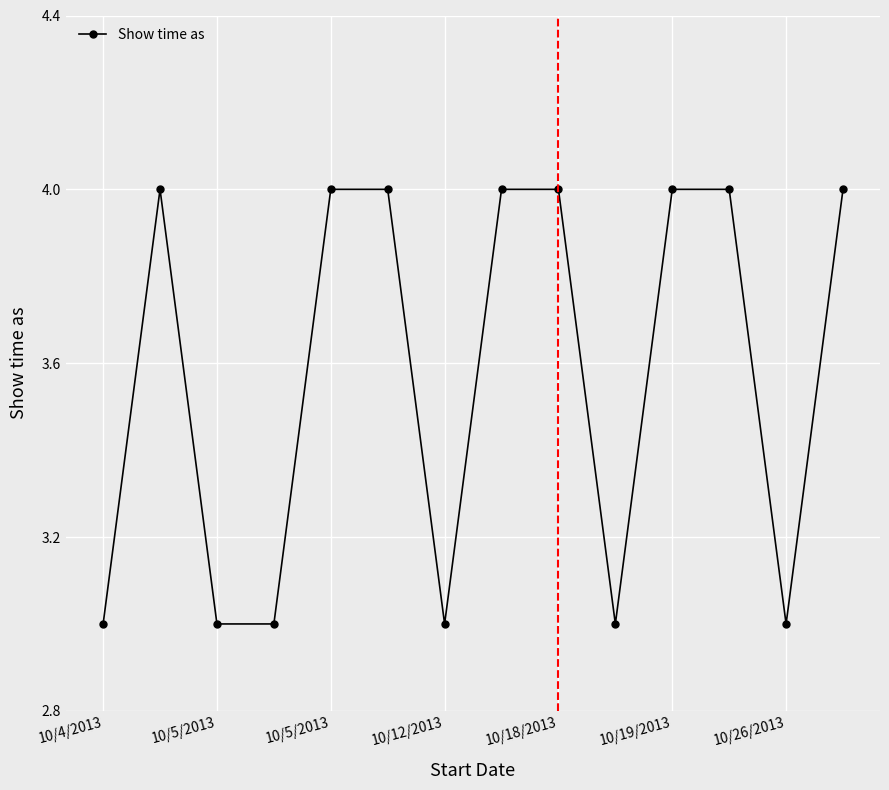

What is the maximum value shown in the chart?

4